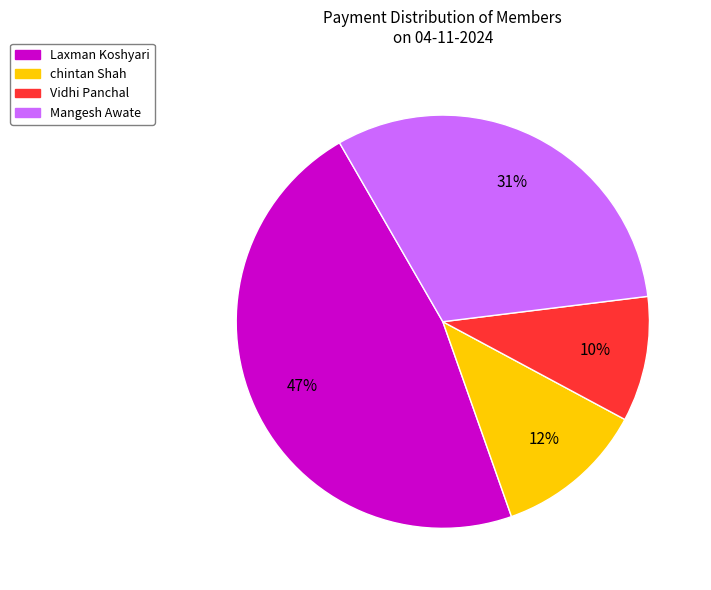

To the nearest percent, what is the difference between the largest and smallest slice percentages?

37%